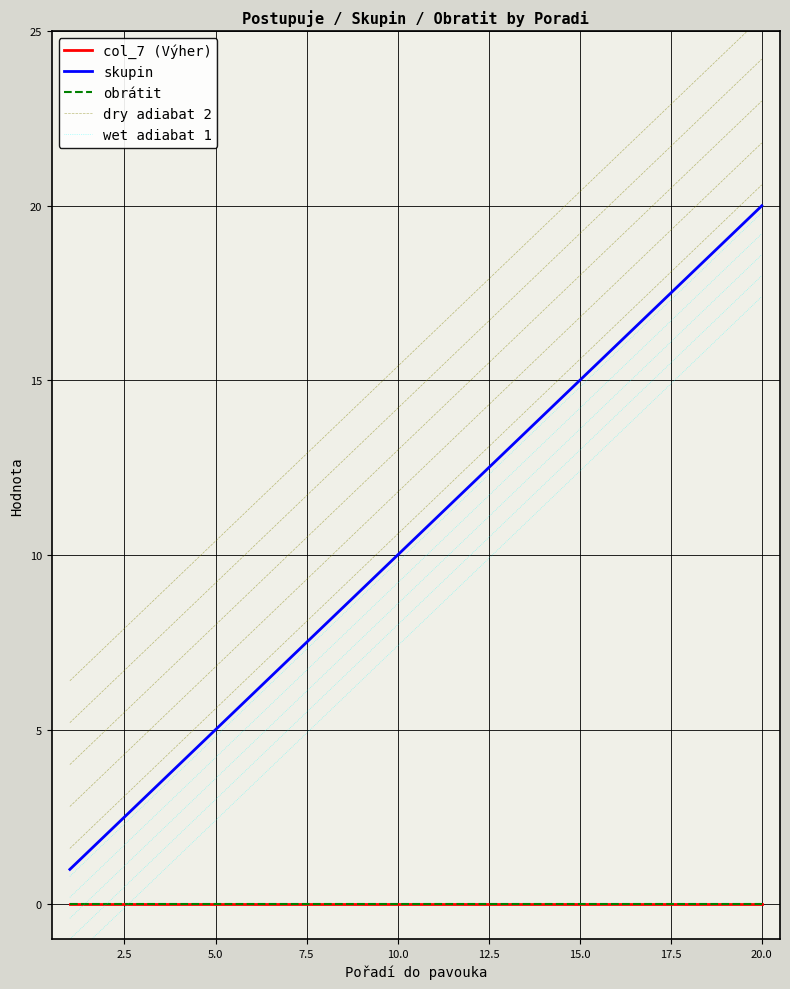

Which series has the largest total across all categories?

dry adiabat 2